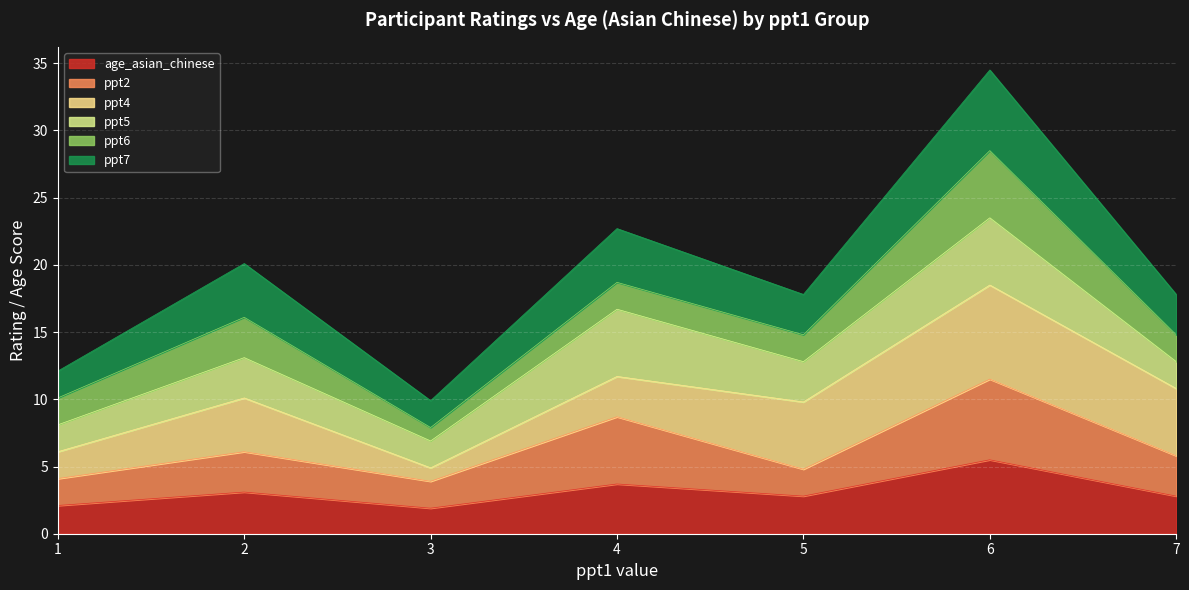

How many data points in age_asian_chinese are less than 2?

1